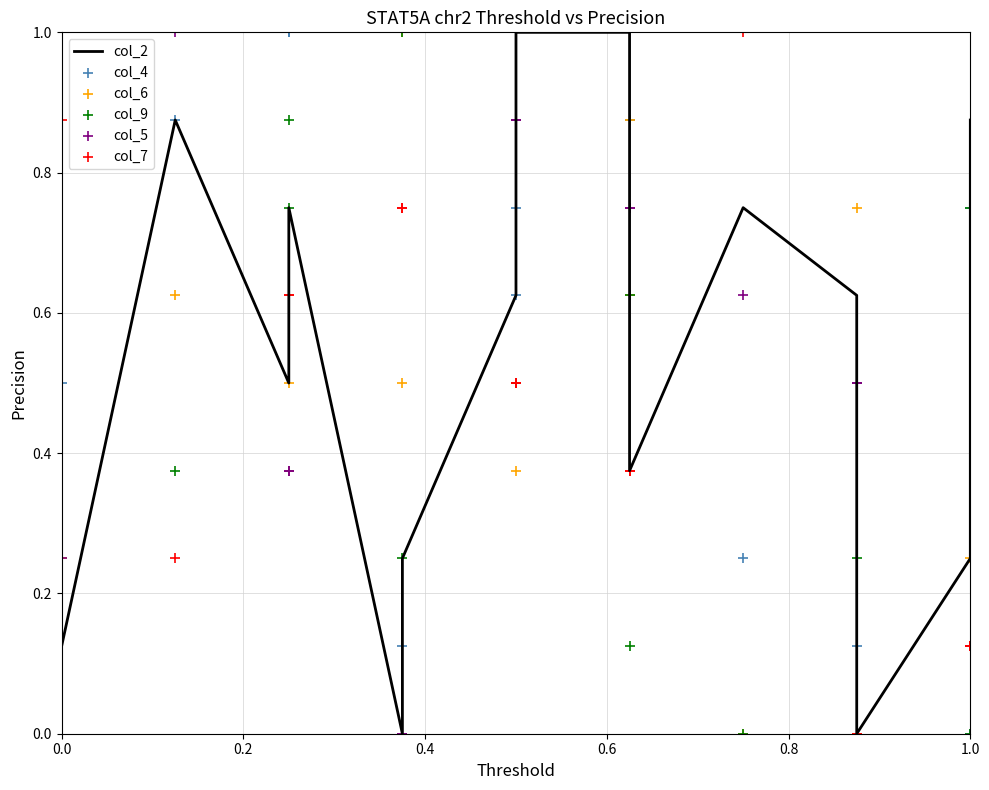

Which series has the largest Y range (max minus min)?

col_2